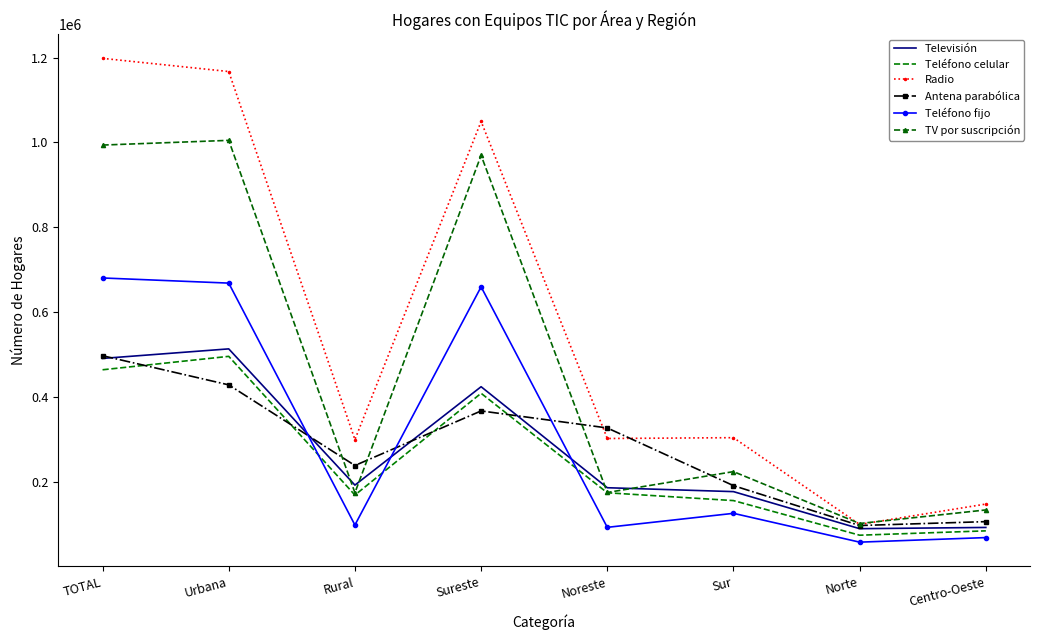

What are all the series names shown in the legend?

Televisión, Teléfono celular, Radio, Antena parabólica, Teléfono fijo, TV por suscripción